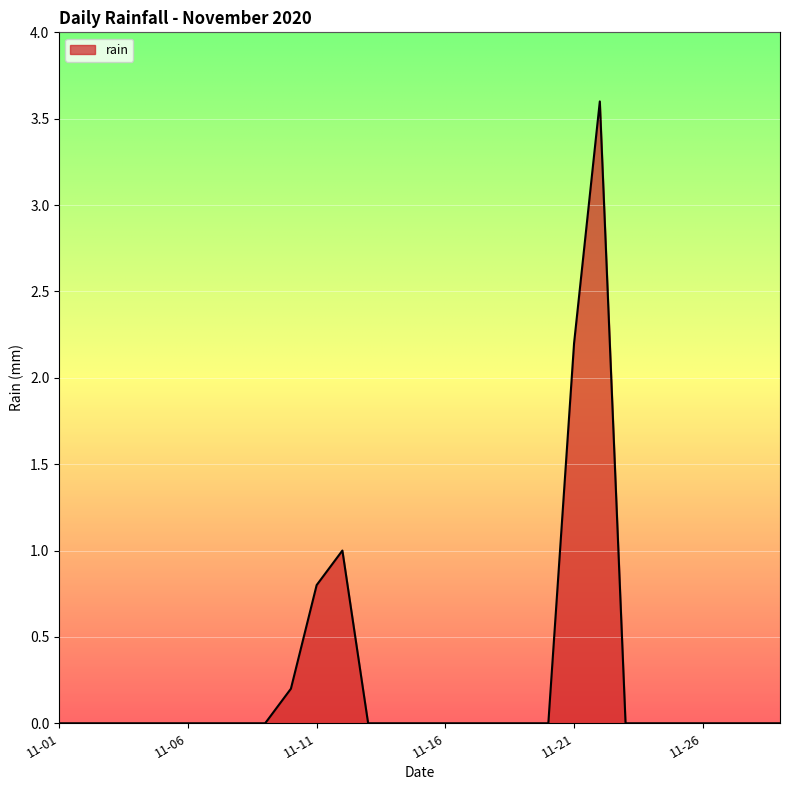

What is the greatest value displayed?

3.6